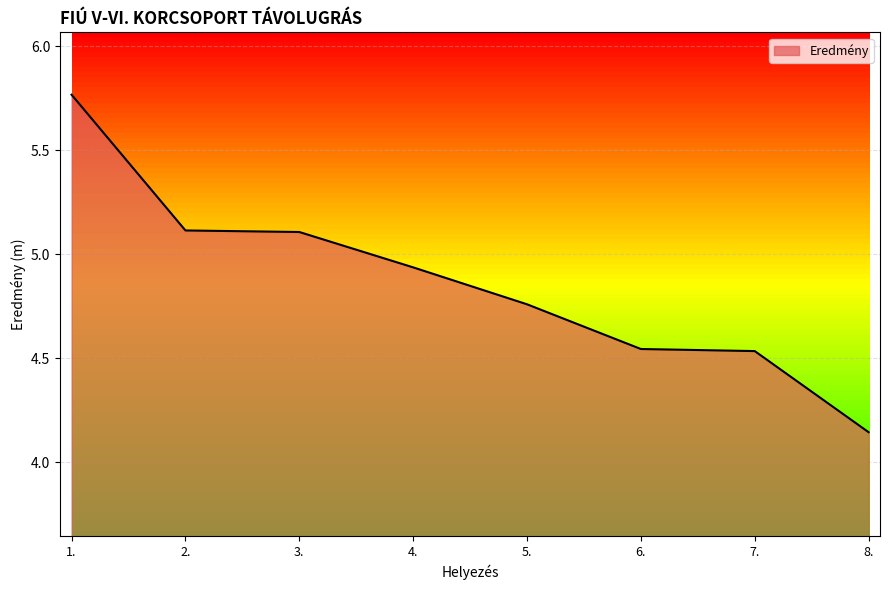

True or false: the data shows 5.1 at 3..

True